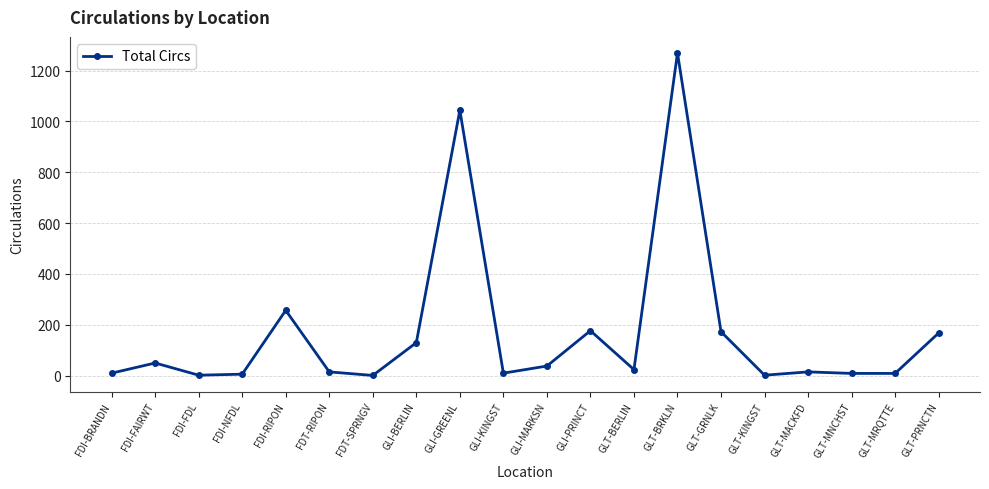

Which has a higher value, GLI-PRINCT or GLT-BERLIN?

GLI-PRINCT